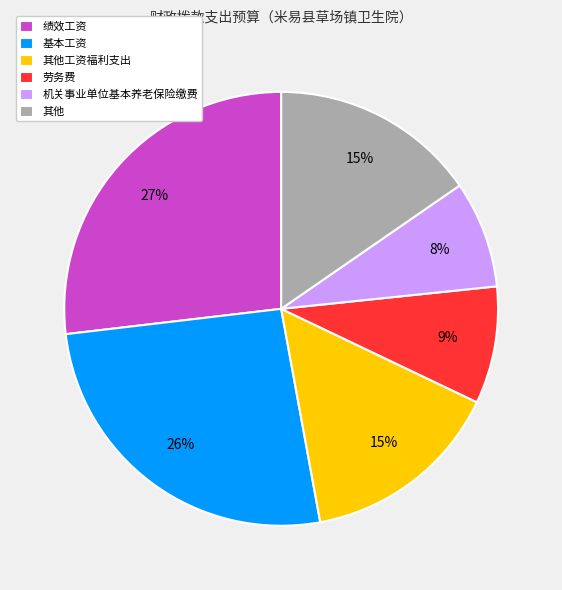

Do 机关事业单位基本养老保险缴费 and 绩效工资 together represent more than half of the pie?

No